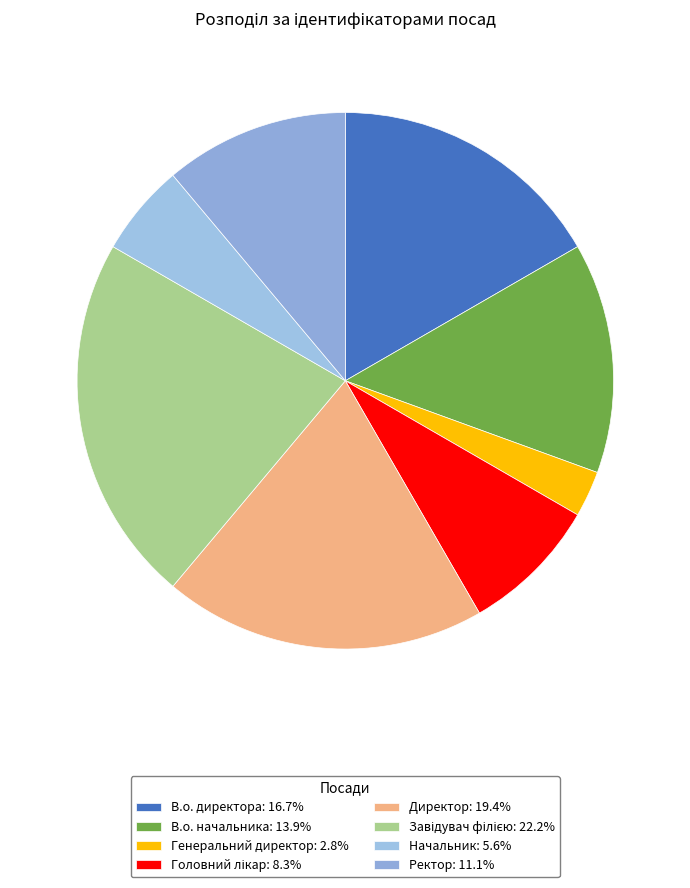

Which category has the smallest portion of the pie?

Генеральний директор